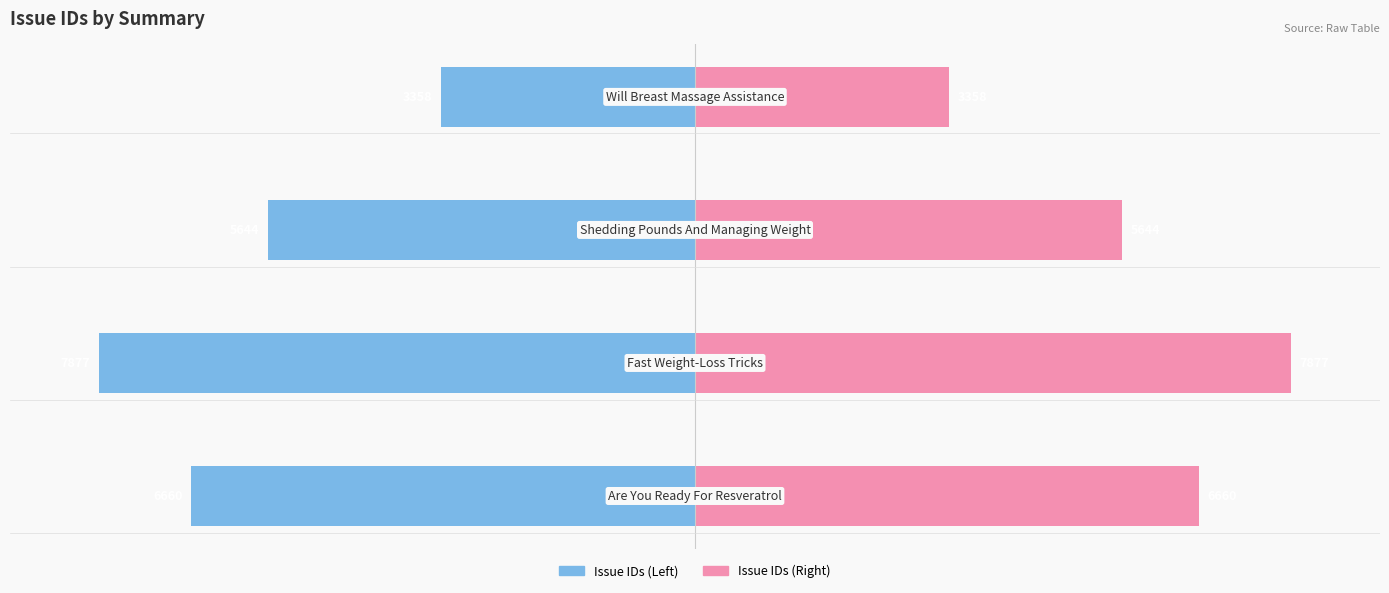

Which series has the largest range (max minus min)?

Issue IDs (Left)